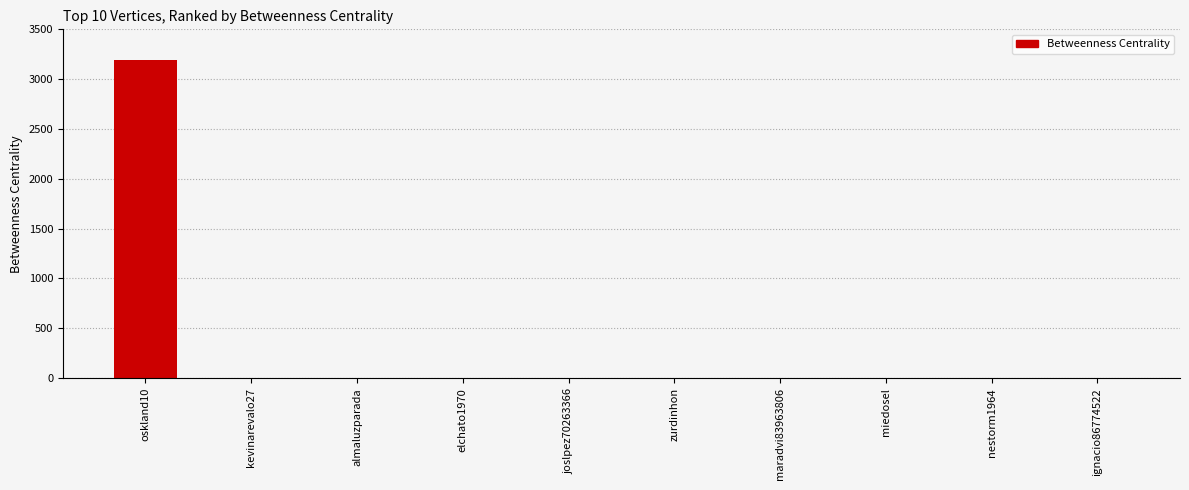

Which has a higher value, oskland10 or miedosel?

oskland10